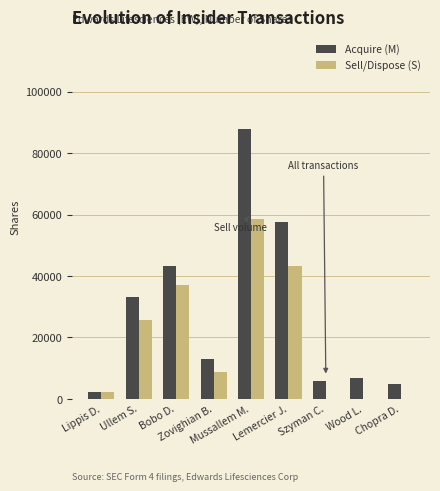

Which series has the widest spread of values?

Acquire (M)